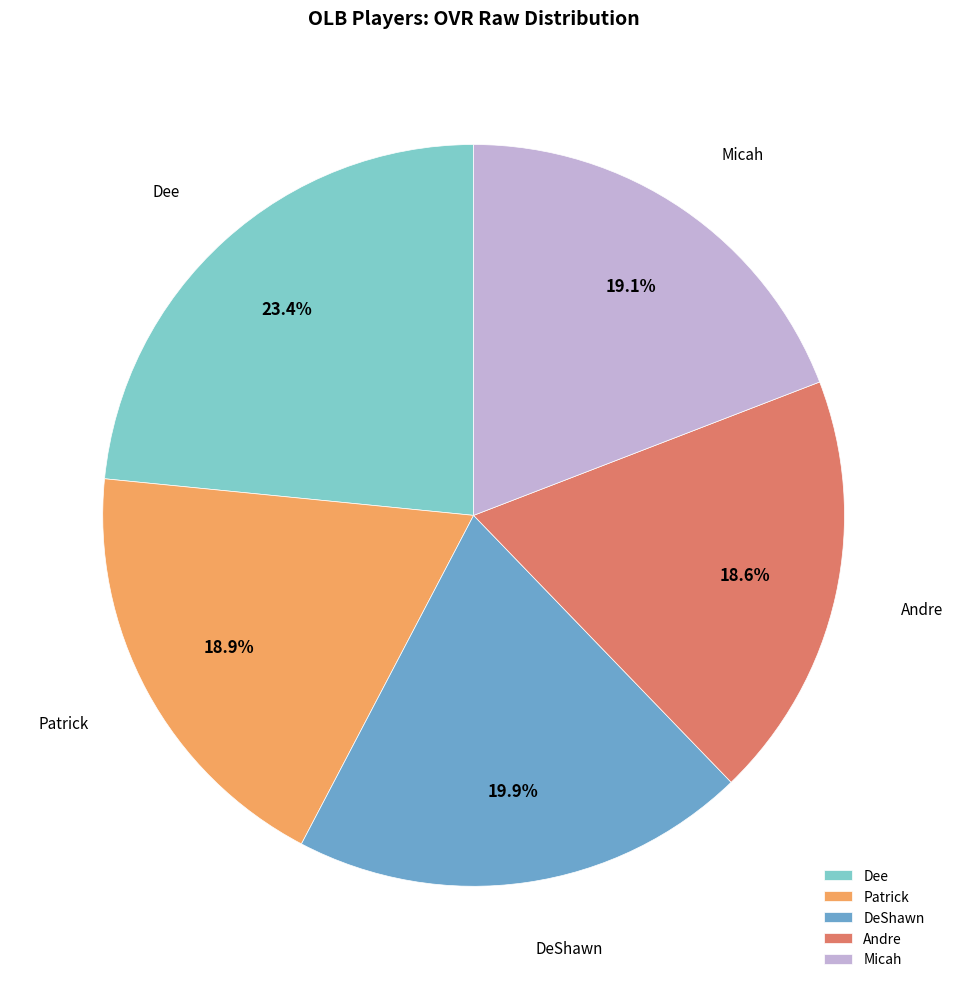

Does any single category account for the majority?

No